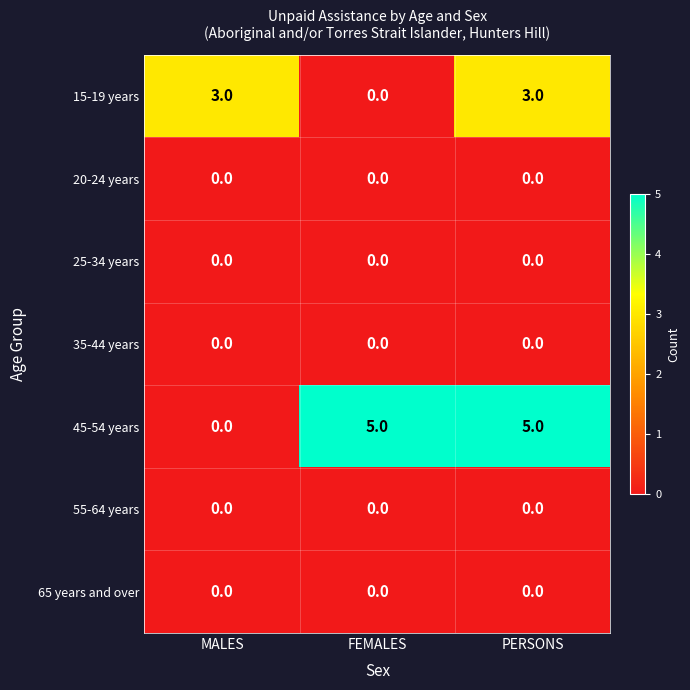

Reading right to left, list all the values displayed in this chart.

15-19 years: 3	0	3
20-24 years: 0	0	0
25-34 years: 0	0	0
35-44 years: 0	0	0
45-54 years: 5	5	0
55-64 years: 0	0	0
65 years and over: 0	0	0